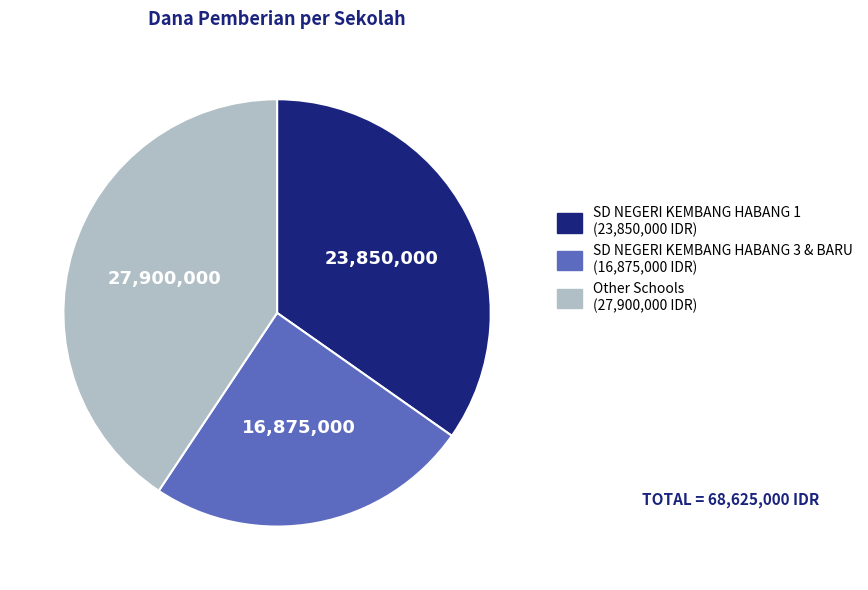

Is there any slice that represents more than half of the pie?

No